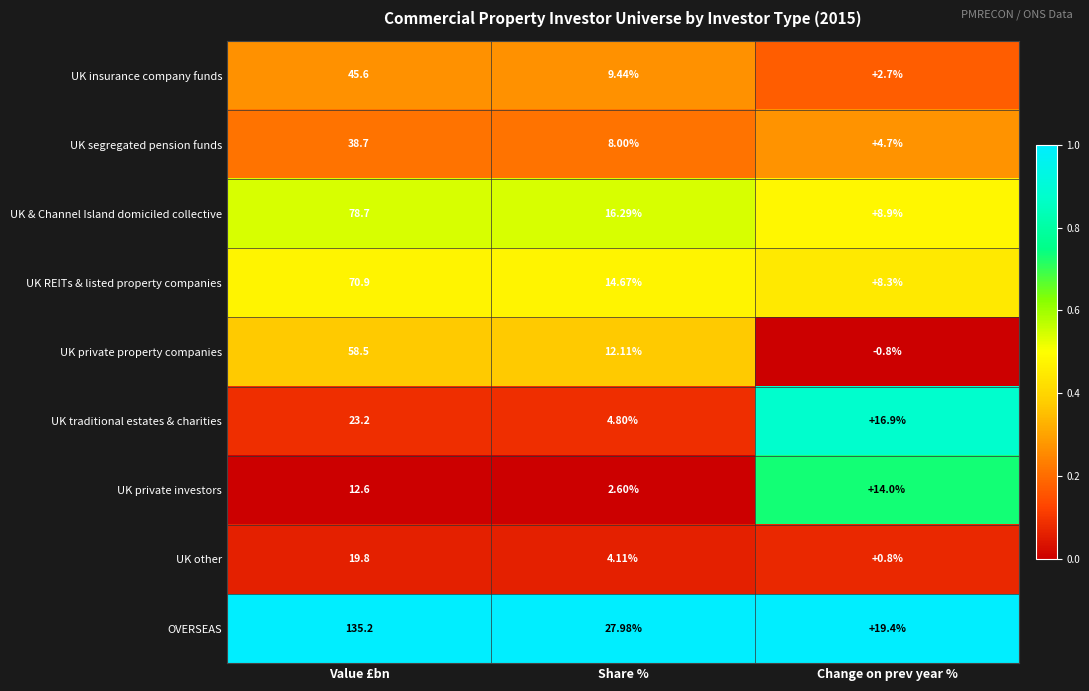

Rank the series at Value £bn from lowest to highest value.

UK private investors, UK other, UK traditional estates & charities, UK segregated pension funds, UK insurance company funds, UK private property companies, UK REITs & listed property companies, UK & Channel Island domiciled collective, OVERSEAS